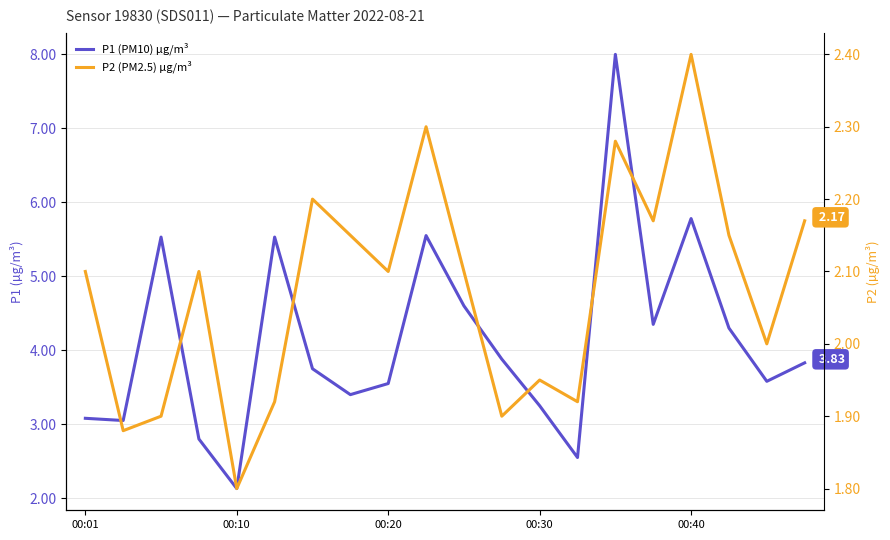

The value of P1 (PM10) µg/m³ at 17 is 2.1. True or false?

False